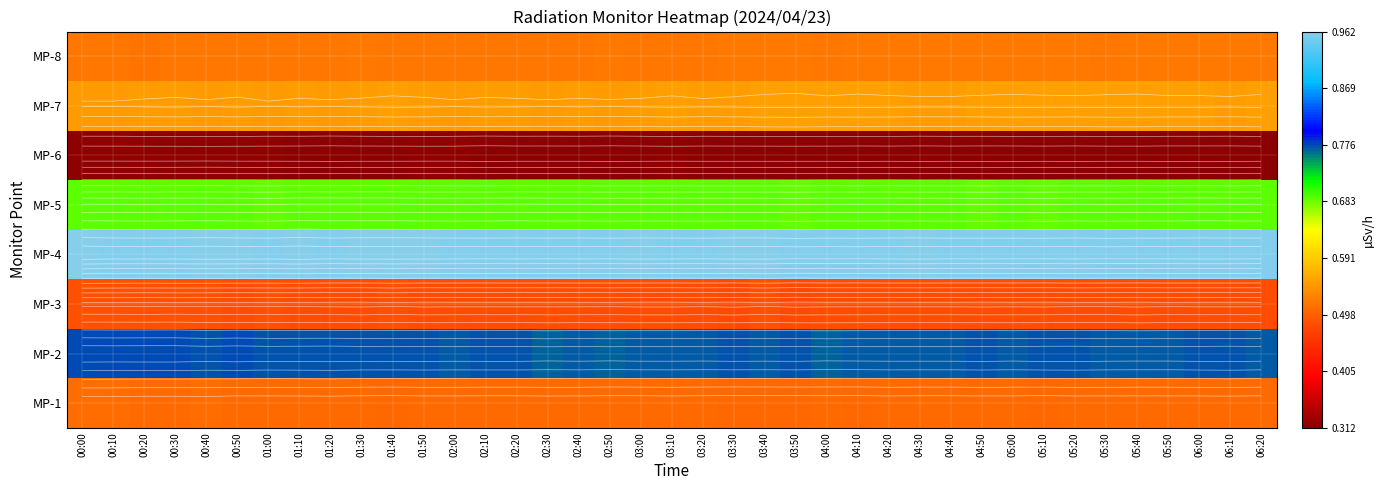

What is the sum of the MP-5 values at 04:20 and 04:50?

1.4